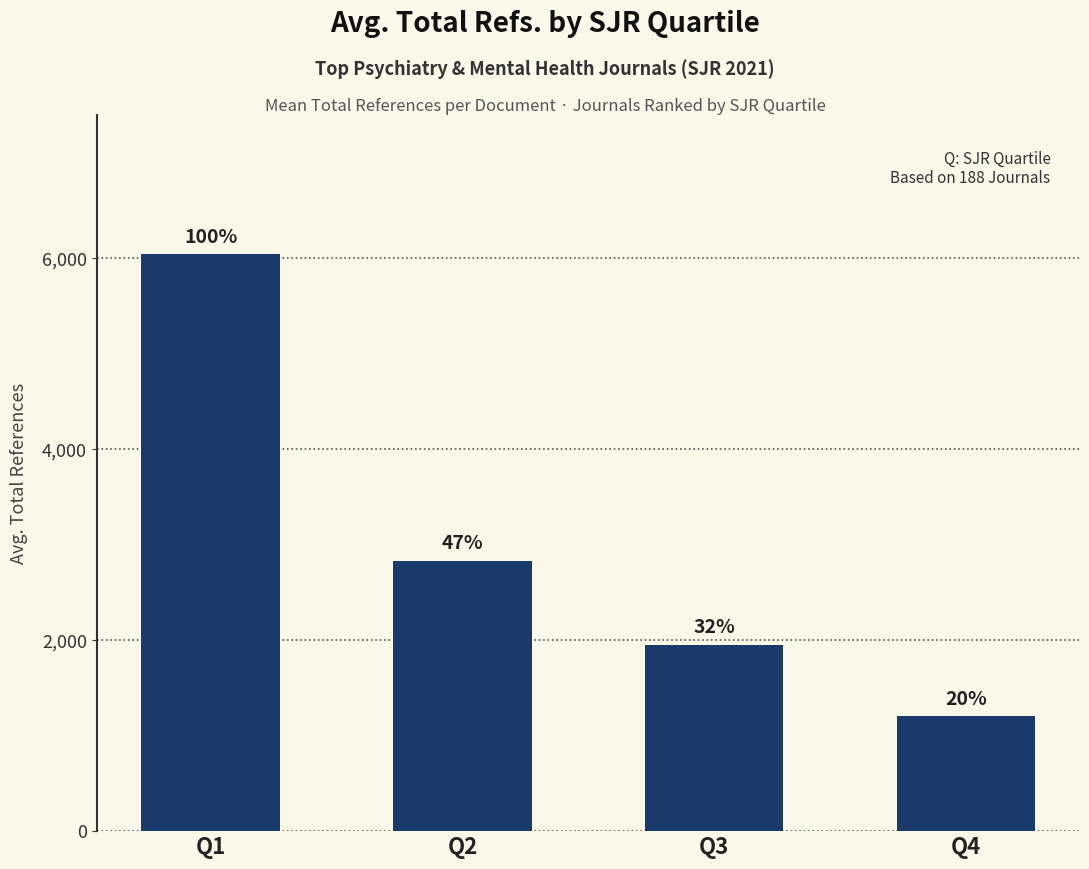

Reading left to right, extract all data points from this chart.

Q1=6042	Q2=2831	Q3=1954	Q4=1203